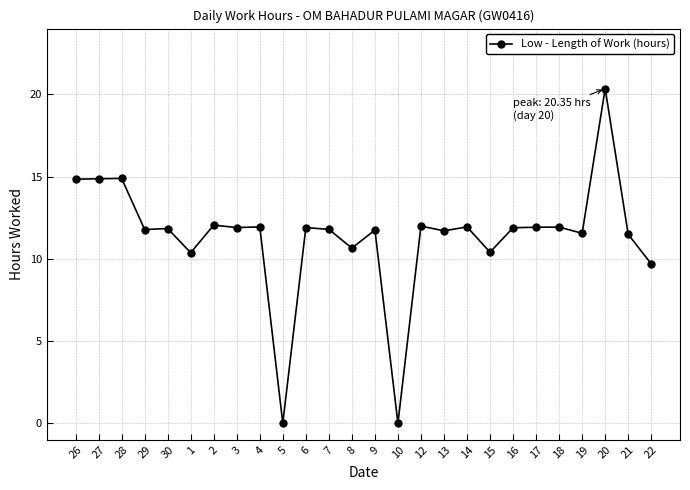

How many values are below 11?

6